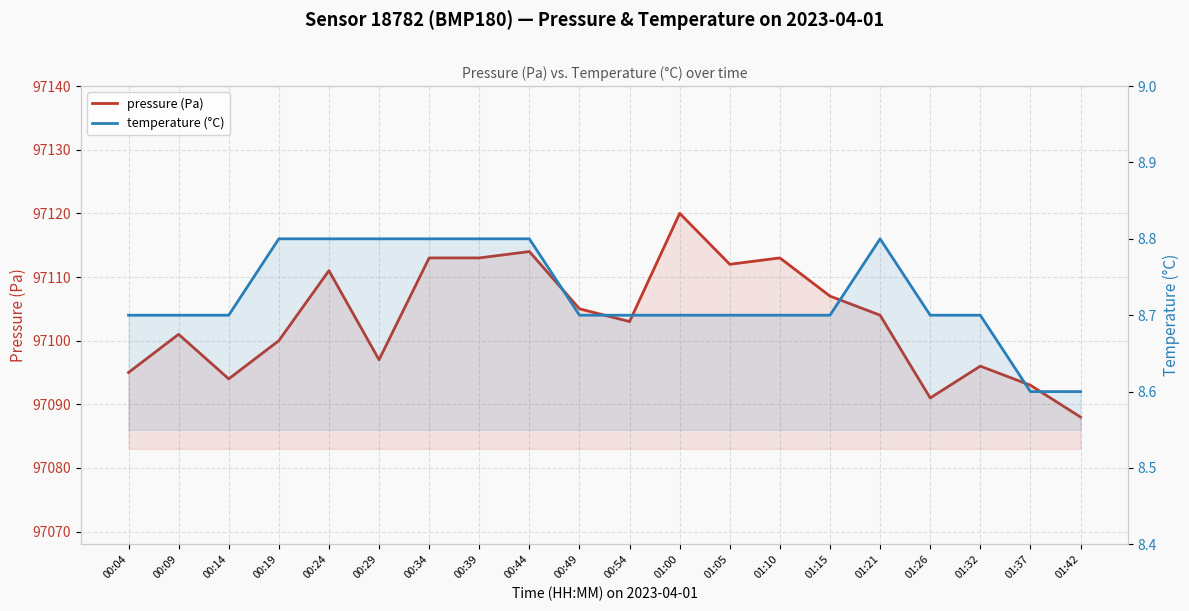

True or false: pressure (Pa) and temperature (°C) cross at least once.

False